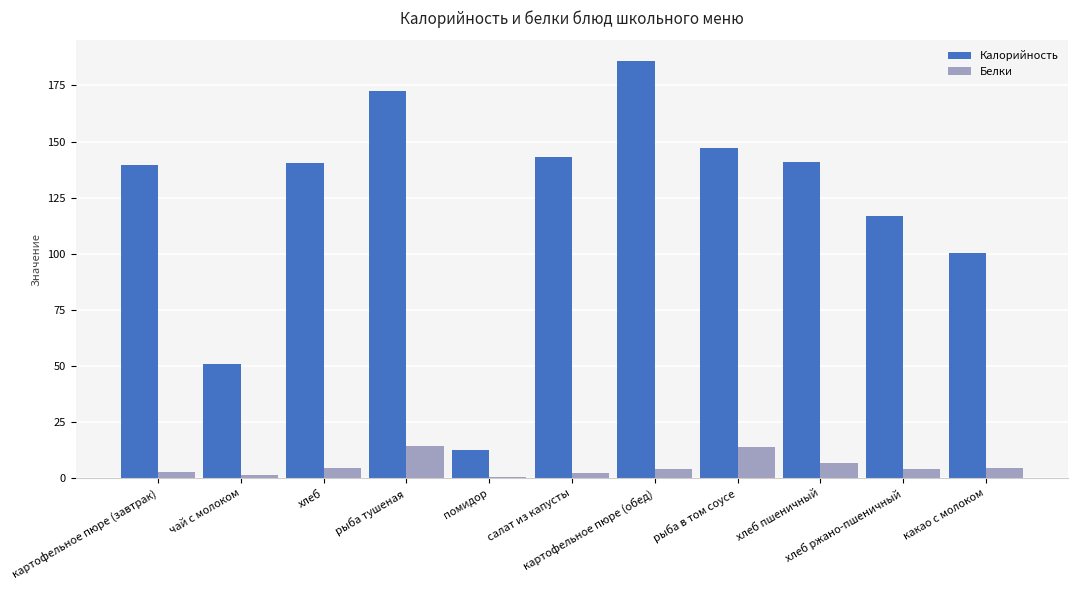

List the series in order of their peak value, lowest first.

Белки, Калорийность